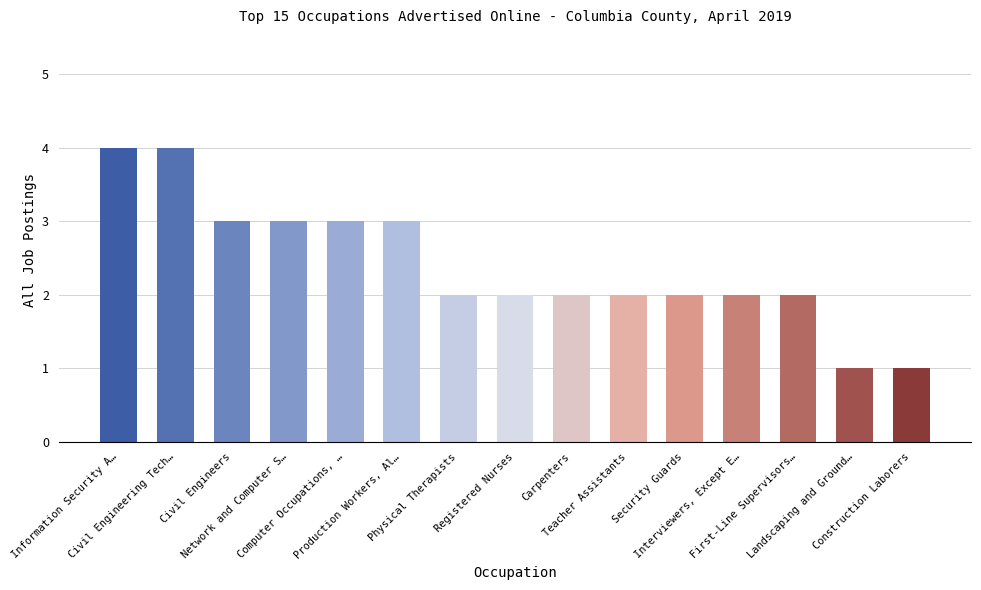

The value at Physical Therapists is 1. True or false?

False